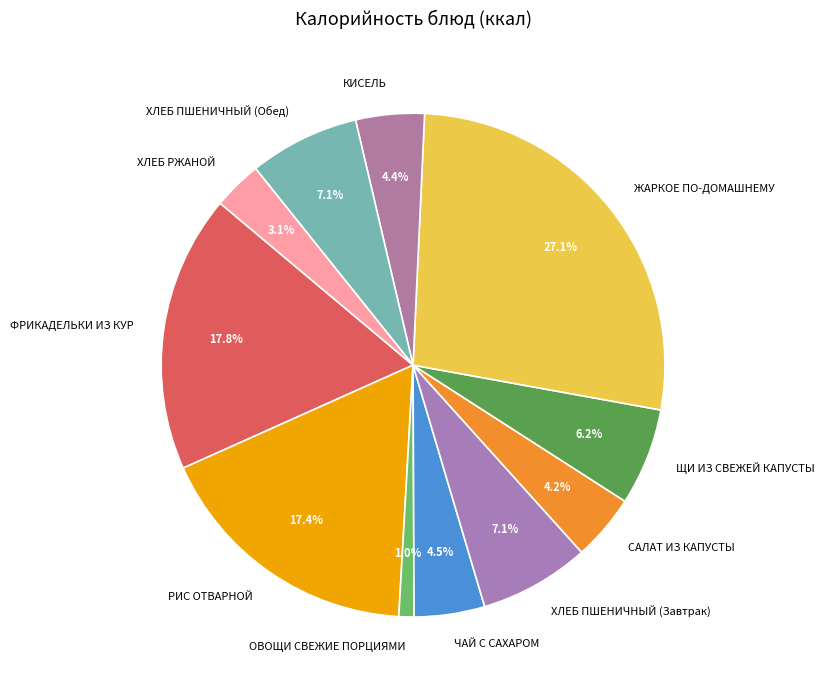

Between ХЛЕБ ПШЕНИЧНЫЙ (Завтрак) and ФРИКАДЕЛЬКИ ИЗ КУР, which is larger?

ФРИКАДЕЛЬКИ ИЗ КУР